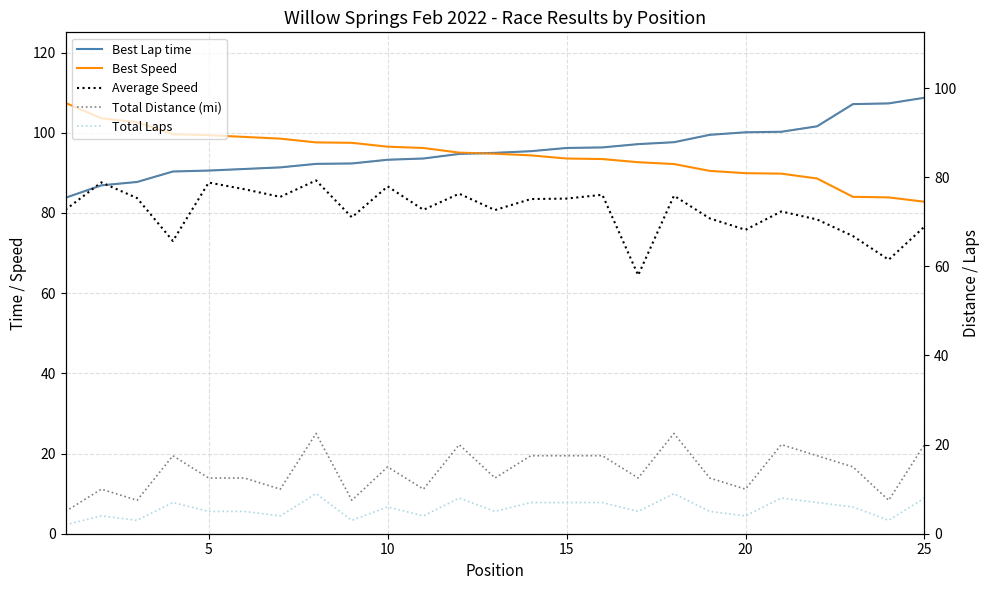

What is the value of the Total Laps point at the 8th from the left?

9.0